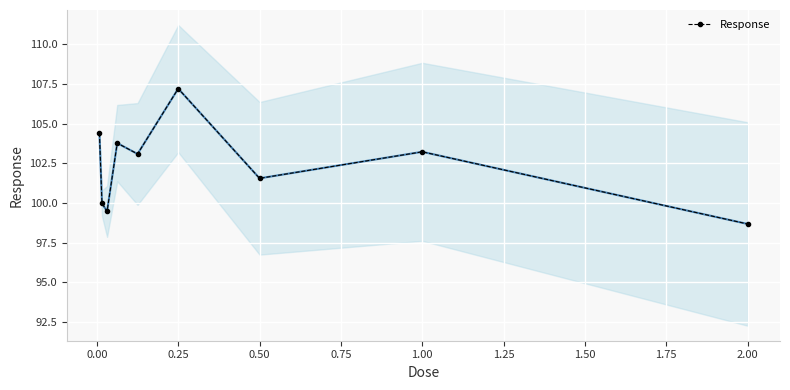

How many data points are above 103?

5